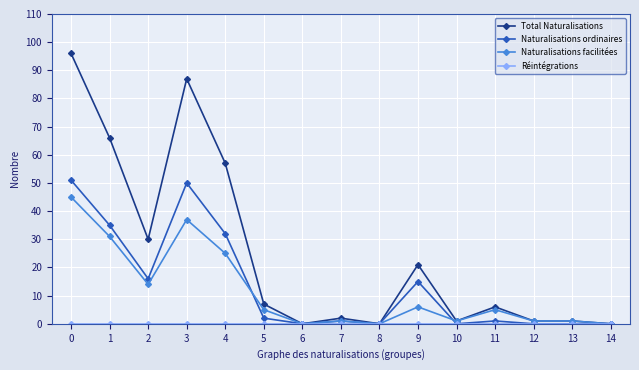

How many data points in Naturalisations facilitées are less than 5?

7